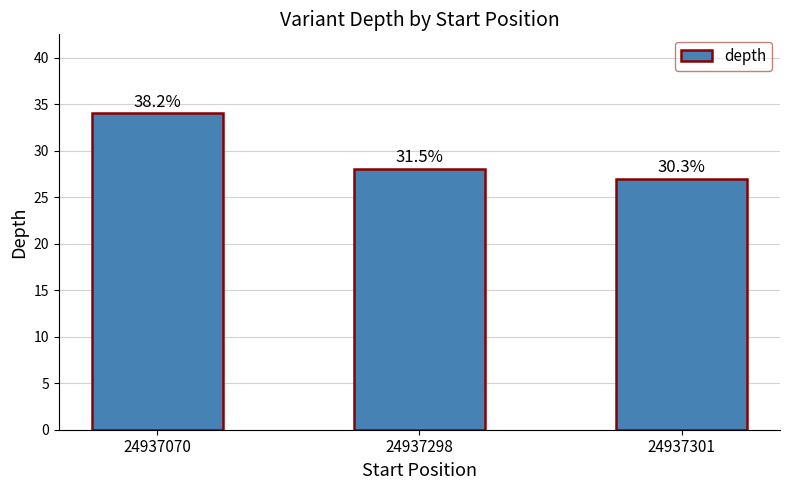

What is the value of the 2nd bar from the left?

28